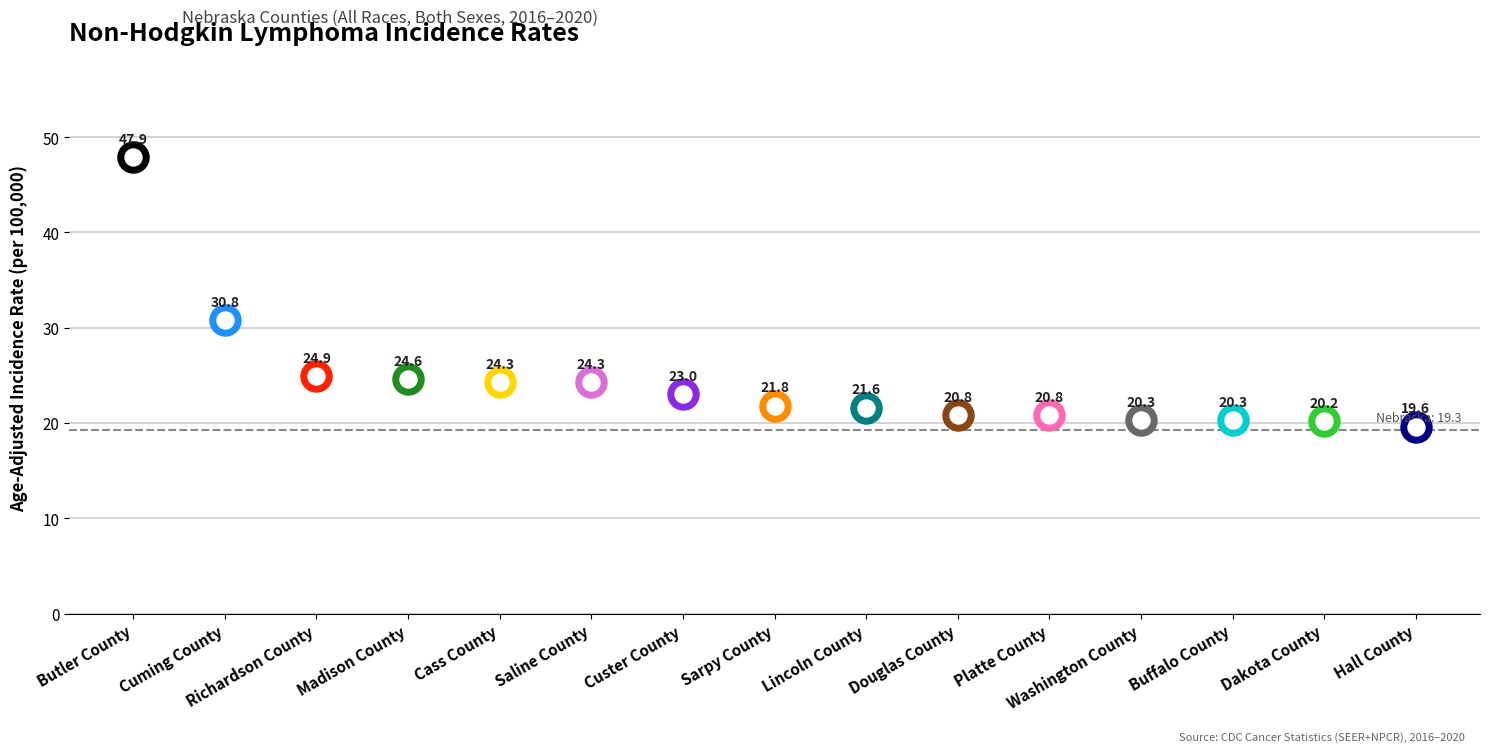

What is the change in value from Platte County to Dakota County?

-0.6